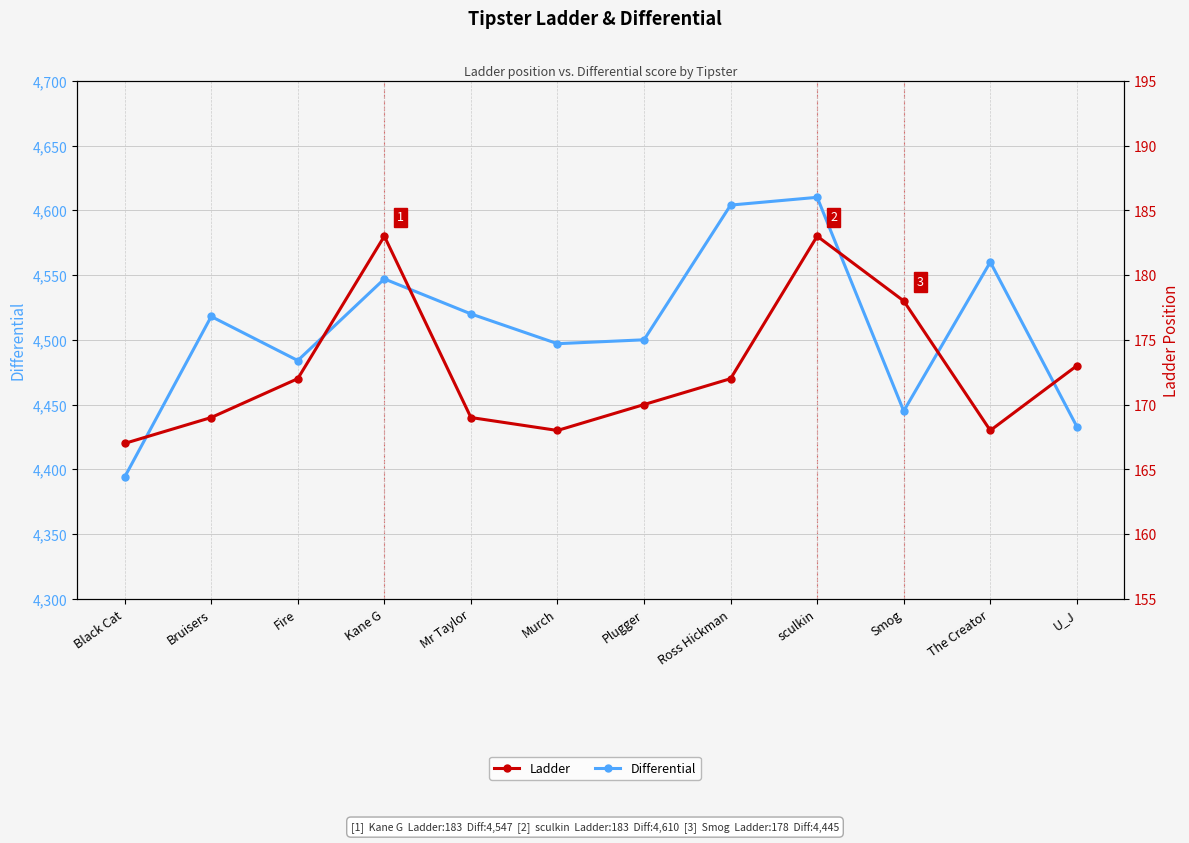

True or false: Ladder and Differential intersect in this chart.

False